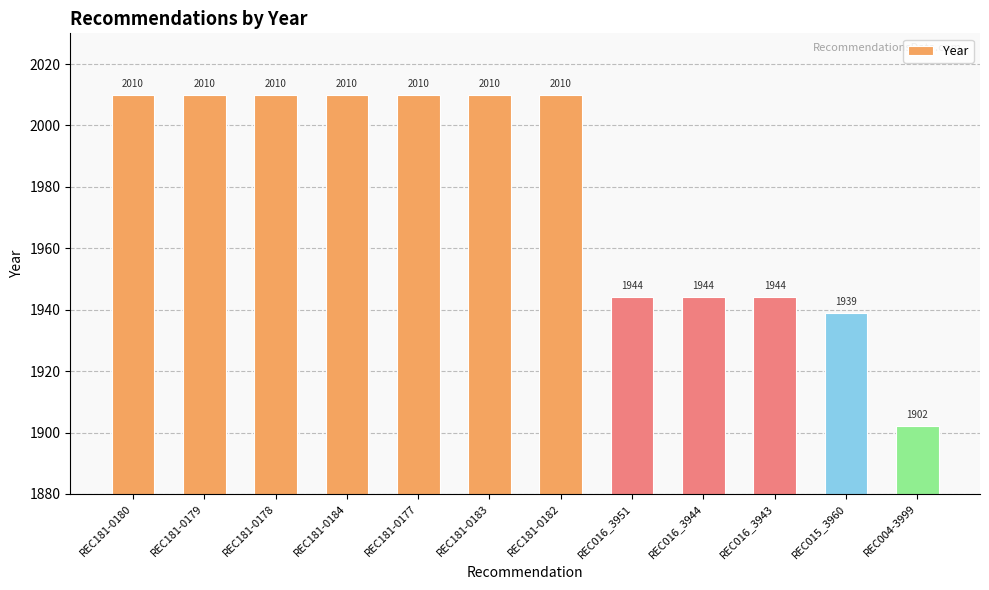

How many series are shown in this chart?

1